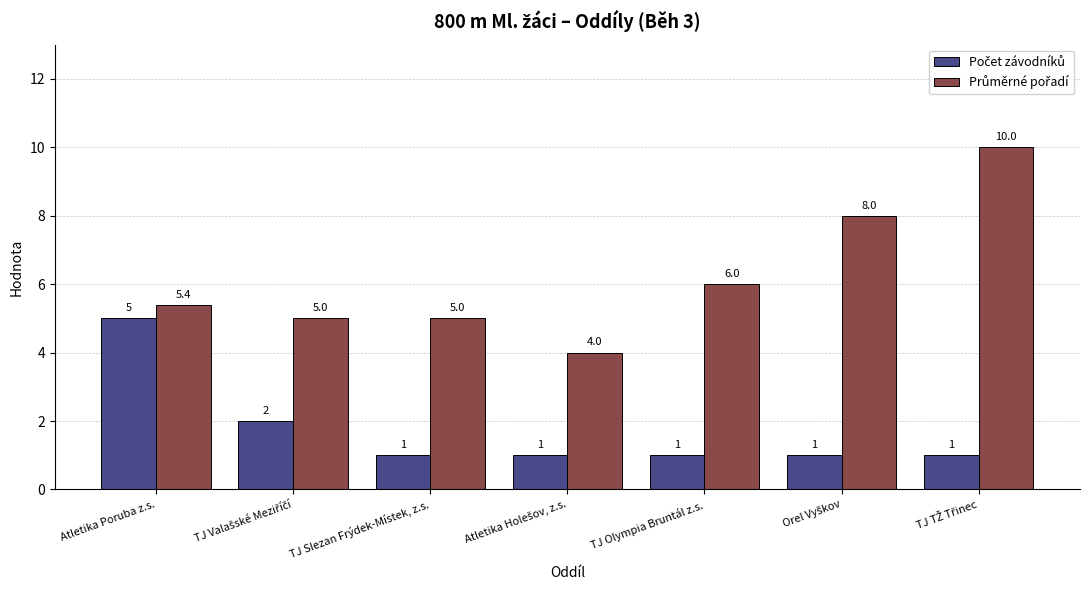

How many bars are there in total?

14